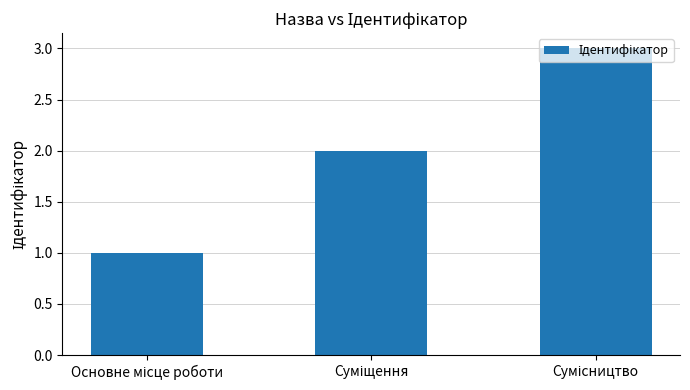

What is the greatest value displayed?

3